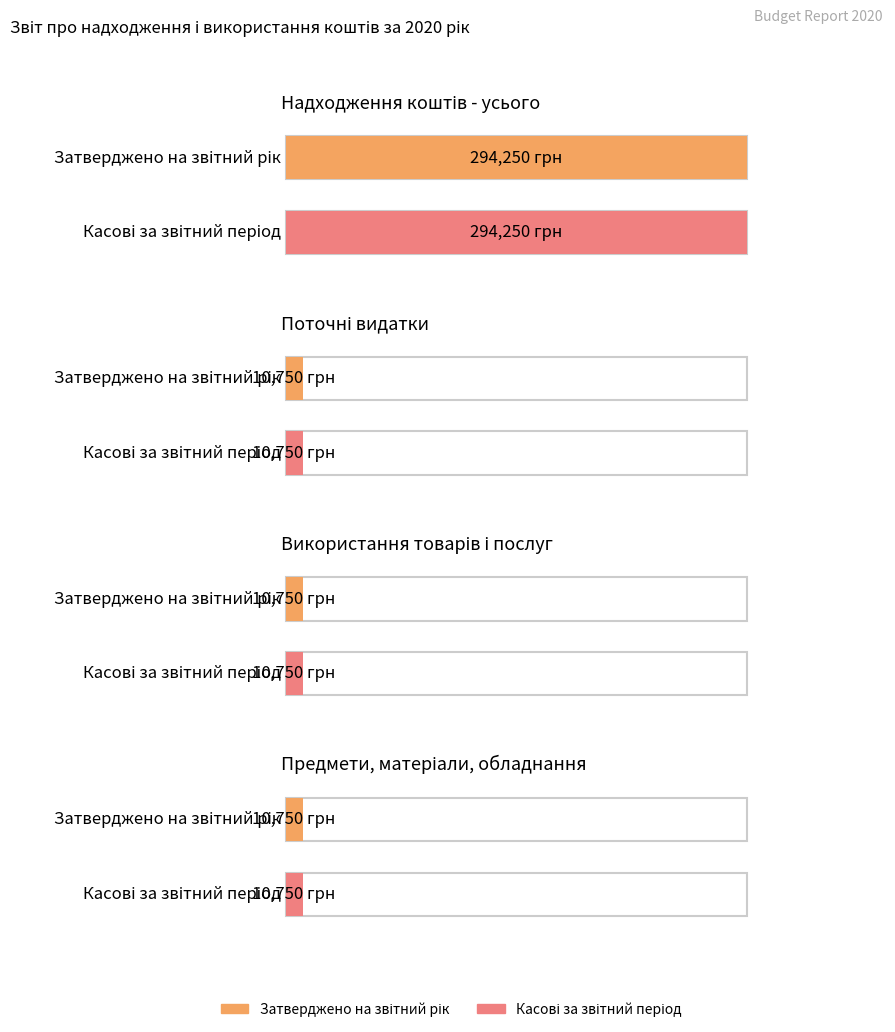

What is the value of the Касові за звітний період bar at the 4th from the left?

10750